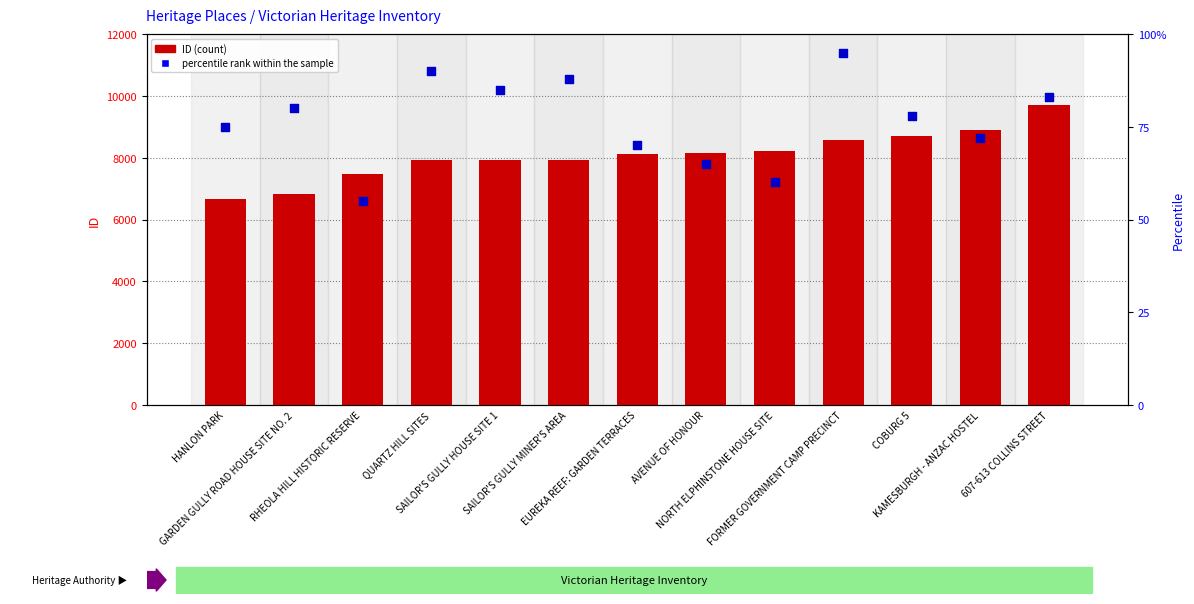

Is the value of ID (count) at NORTH ELPHINSTONE HOUSE SITE greater than the value of percentile rank within the sample at 607-613 COLLINS STREET?

Yes